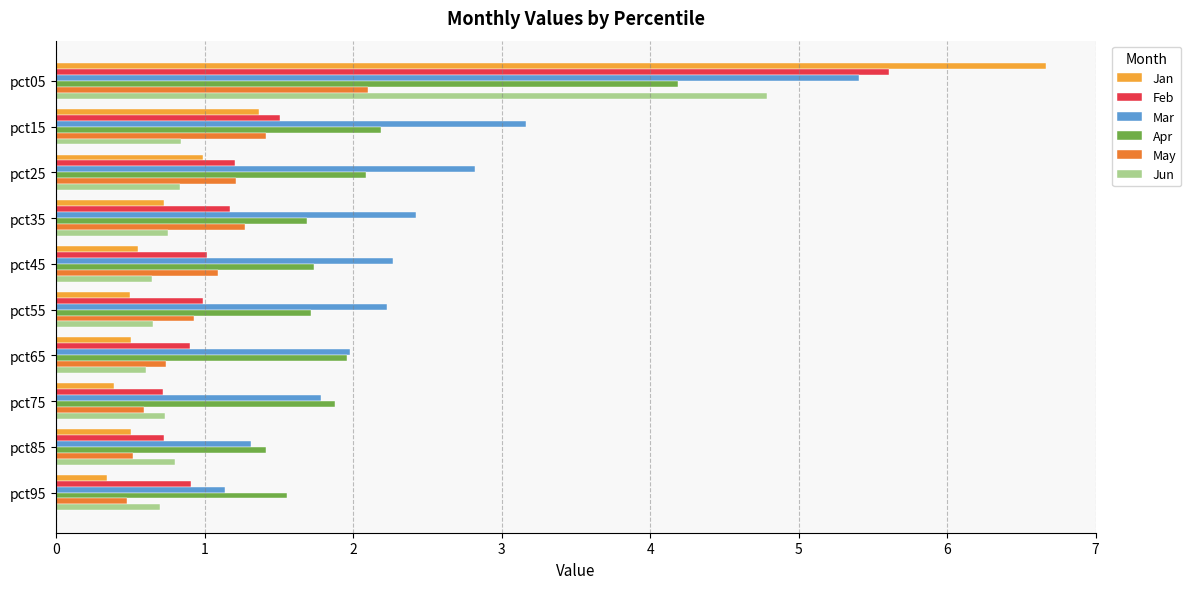

What is the difference between the maximum and minimum values in the Jan series?

6.3